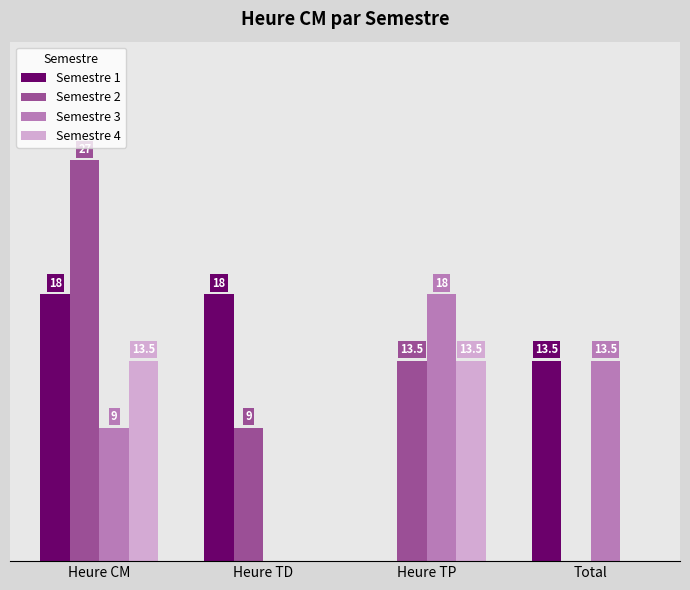

At which category is the sum across all series the highest?

Heure CM